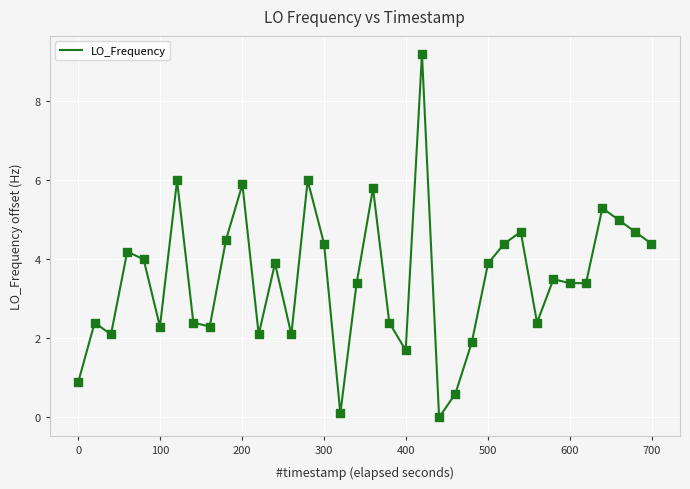

What is the maximum value shown in the chart?

9.2